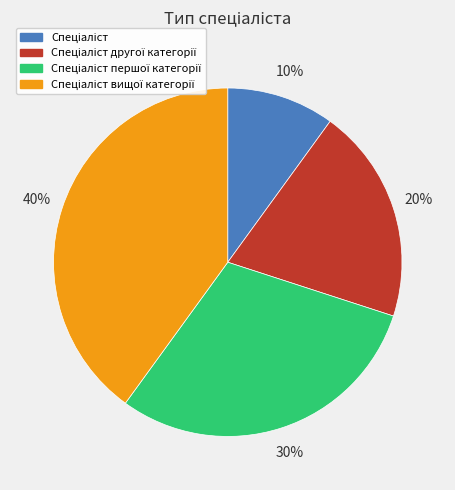

Count the number of slices in the pie.

4